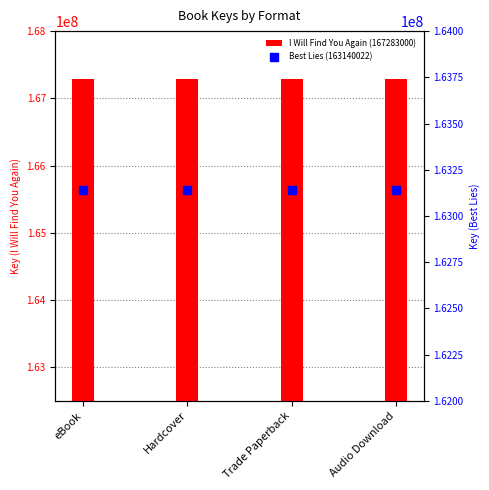

Which series reaches the maximum Y coordinate?

I Will Find You Again (167283000)